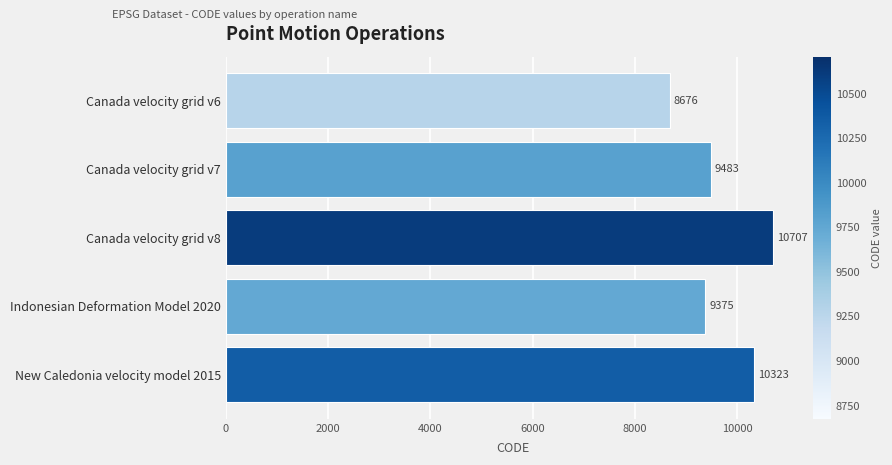

What is the approximate value at Canada velocity grid v7?

9483